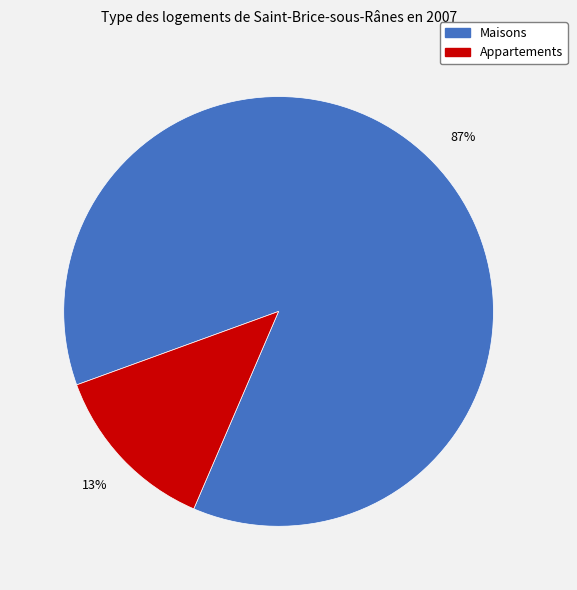

Do Maisons and Appartements together represent more than half of the pie?

Yes